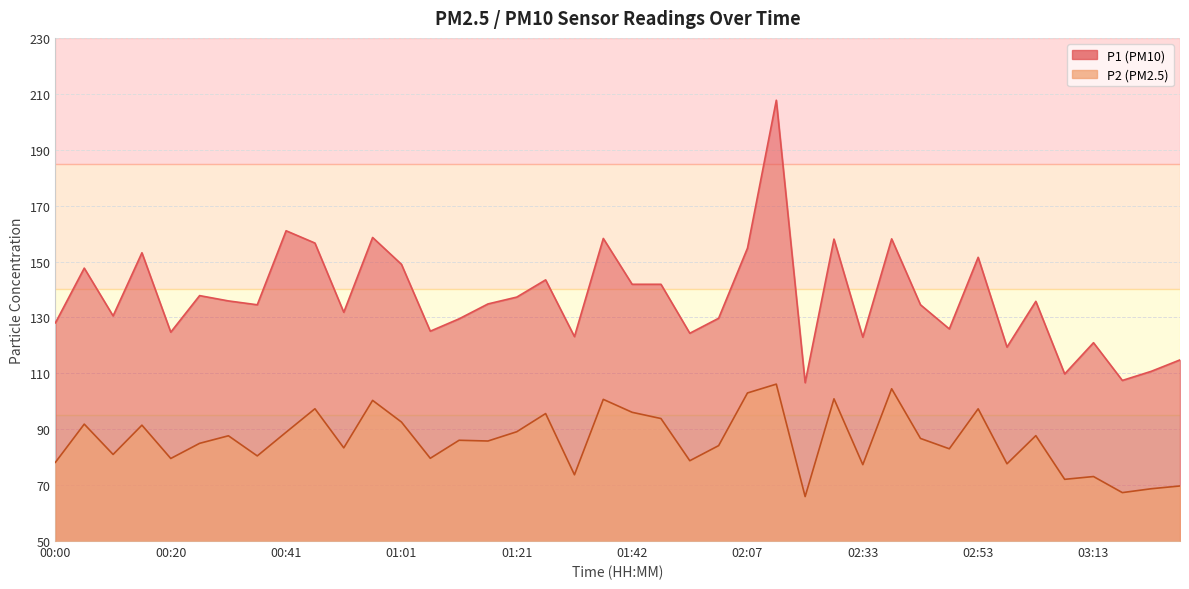

Rank the categories by P1 value from lowest to highest.

02:17, 03:18, 03:08, 03:24, 03:29, 02:58, 03:13, 02:33, 01:31, 01:57, 00:20, 01:06, 02:48, 00:00, 01:11, 02:02, 00:10, 00:51, 00:35, 02:43, 01:16, 03:03, 00:30, 01:21, 00:25, 01:42, 01:52, 01:26, 00:05, 01:01, 02:53, 00:15, 02:07, 00:46, 02:22, 02:38, 01:37, 00:56, 00:41, 02:12